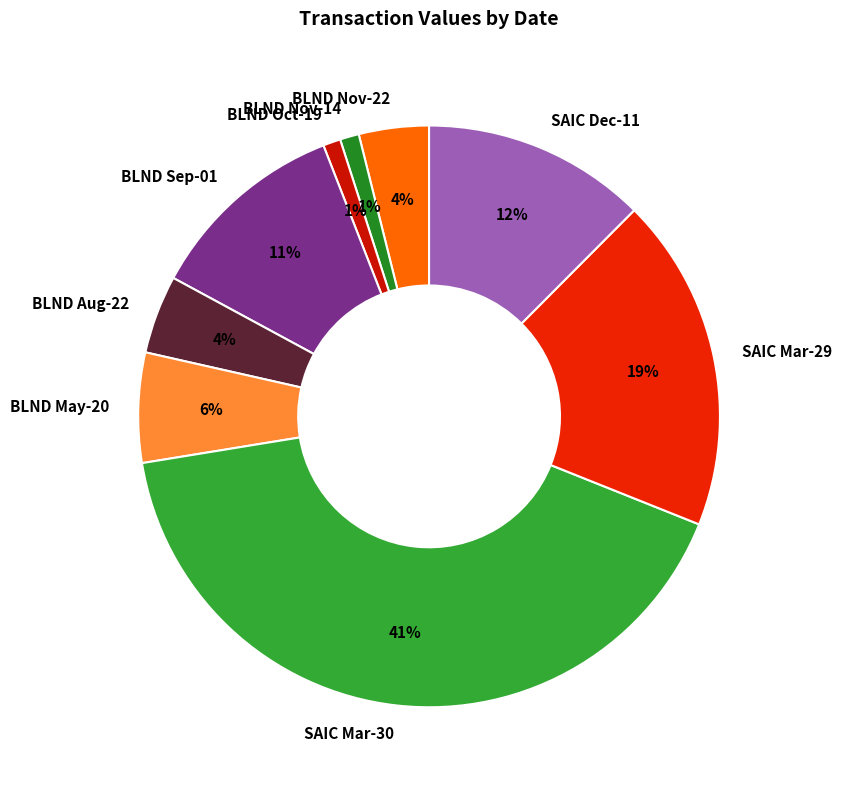

Is it true that BLND Aug-22 is 4% of the pie?

True